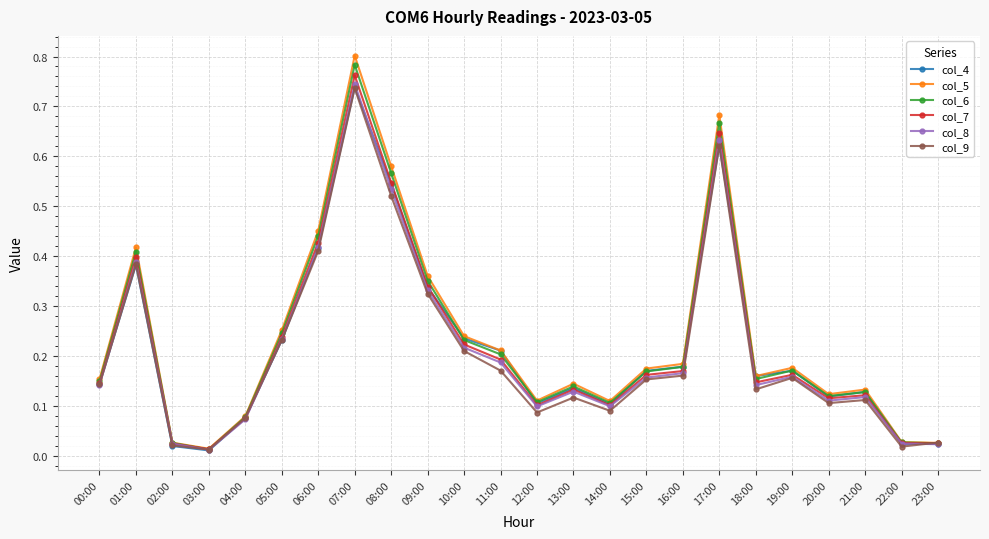

True or false: col_7 has more than 0 interior local peaks.

True